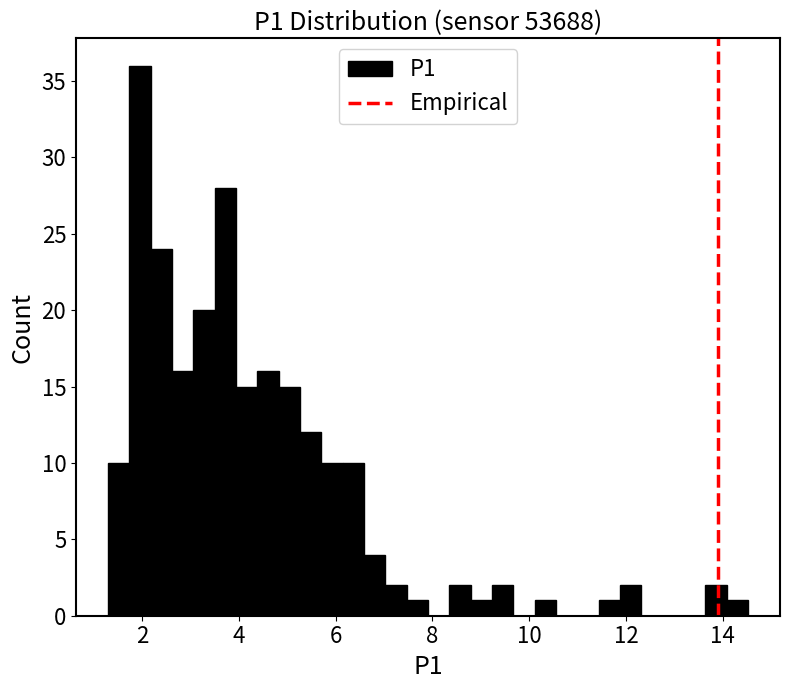

Around what value on the x-axis is the tallest bar? Give the approximate position of its centre, as read against the axis.

2.0